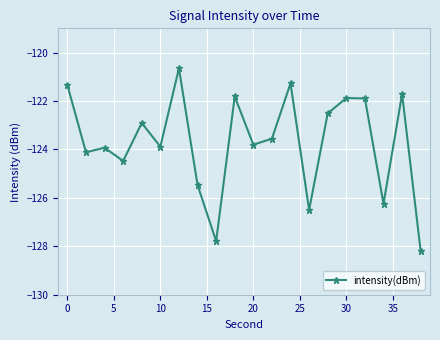

What is the maximum value shown in the chart?

-120.7